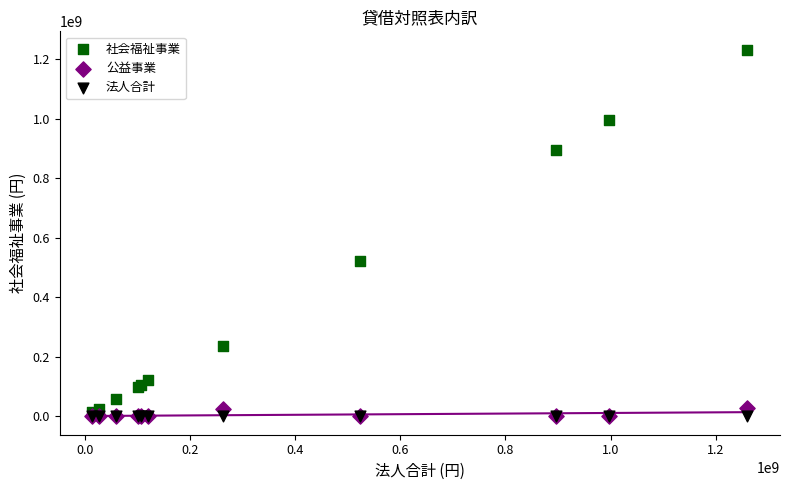

In the 社会福祉事業 series, what Y value is closest to 623212087?

521384764